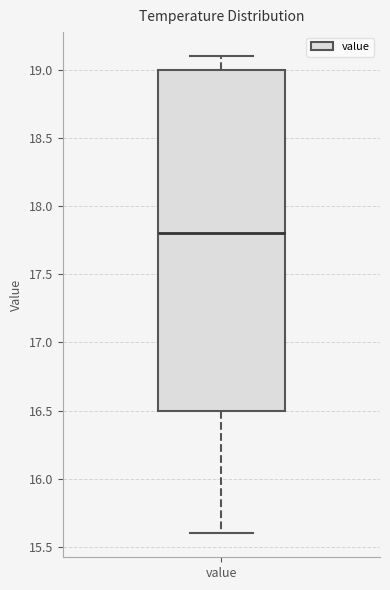

Transcribe this box plot: give where the median line is, the range the box spans, and where the two whiskers end, as read against the y-axis. The values are not printed on the chart, so give them approximately, as read against the axis.

median 17.8, box 16.5 to 19.0, whiskers 15.6 to 19.1